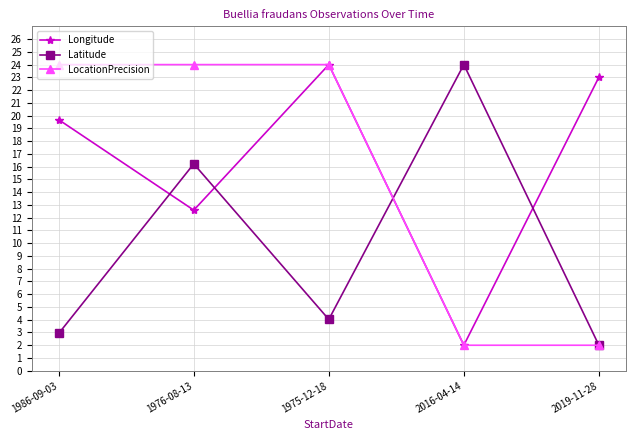

How many lines are shown in the chart?

3